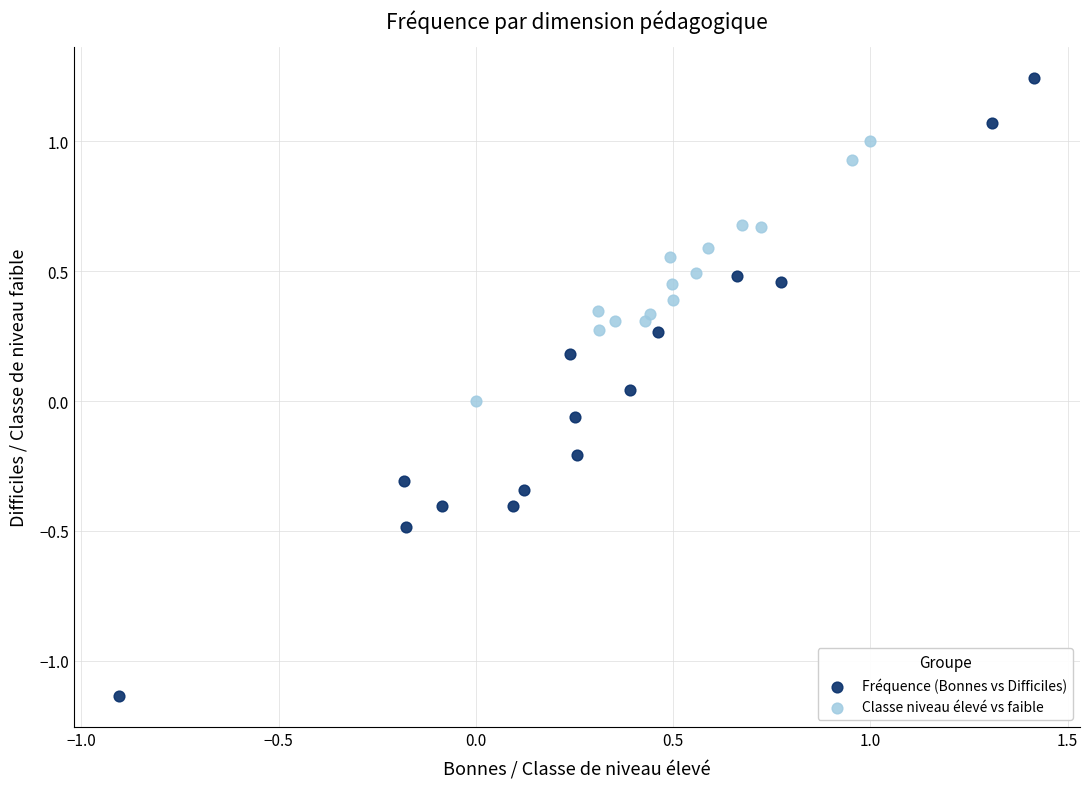

Which series has the largest Y range (max minus min)?

Fréquence (Bonnes vs Difficiles)